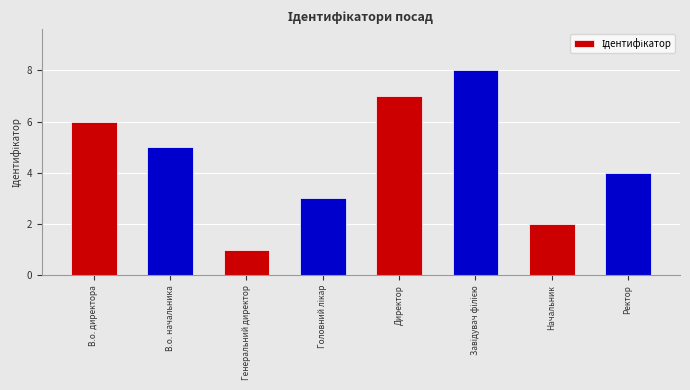

Approximately how many times larger is the value at В.о. директора compared to В.о. начальника?

1.2